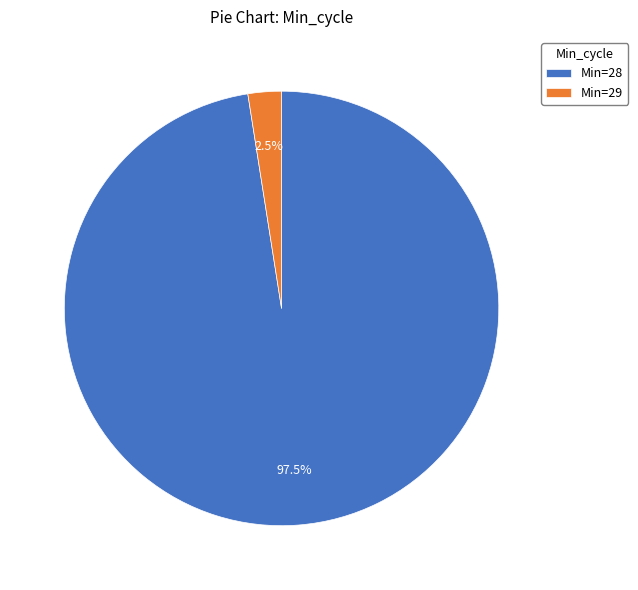

Is there a majority slice in this chart?

Yes